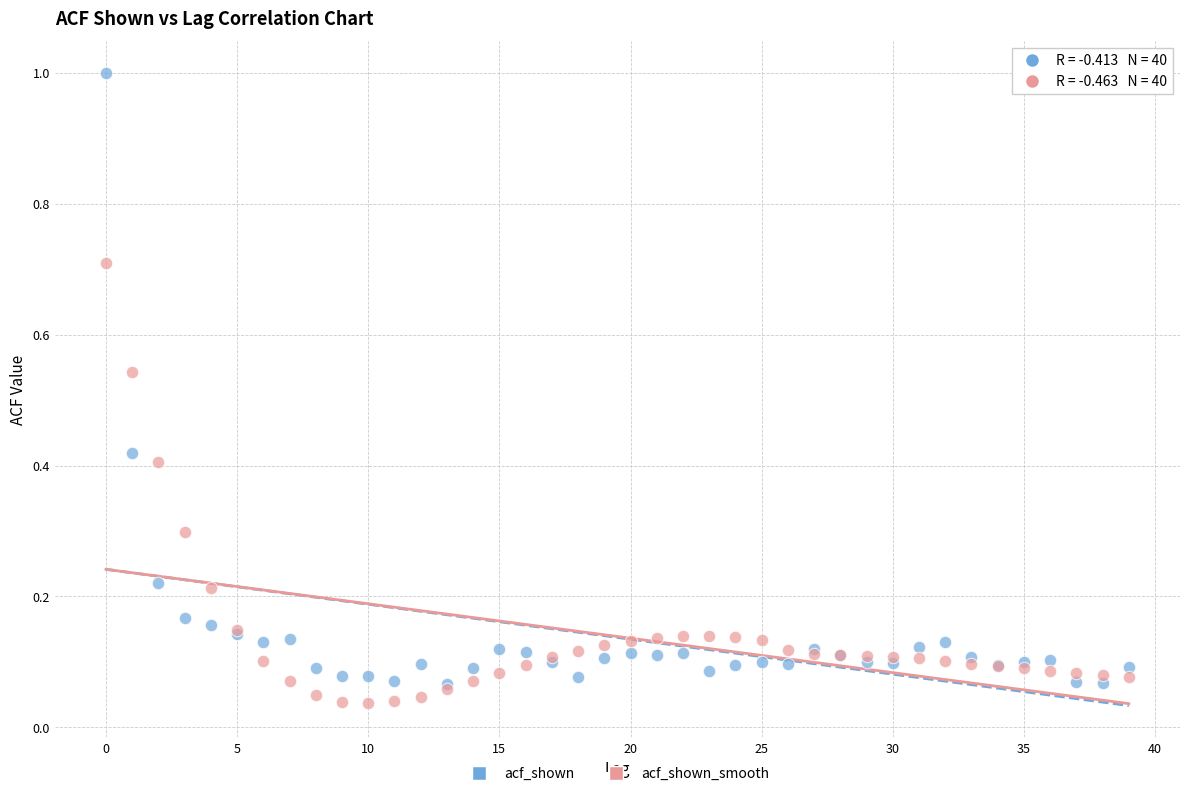

What are all the series names shown in the legend?

acf_shown, acf_shown_smooth